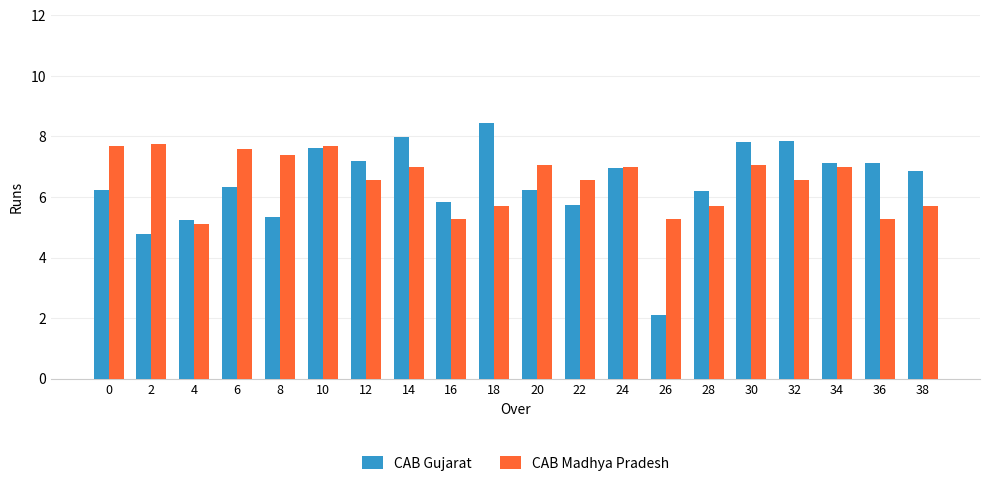

The value of CAB Gujarat at 28 is 6.2. True or false?

True